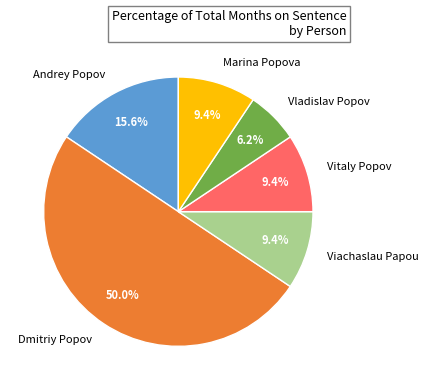

Which category has the smallest portion of the pie?

Vladislav Popov